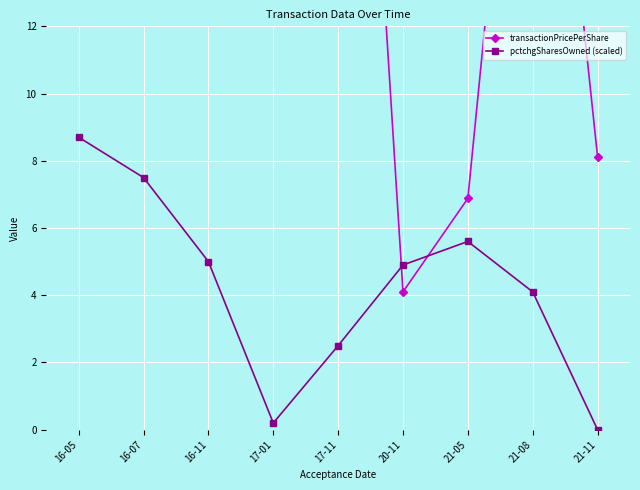

True or false: pctchgSharesOwned (scaled) and transactionPricePerShare cross at least once.

True